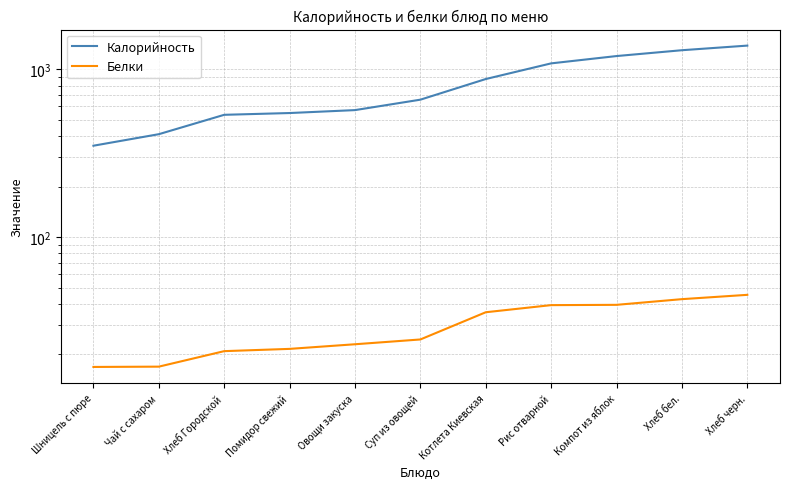

At how many categories does at least one series exceed 871?

5